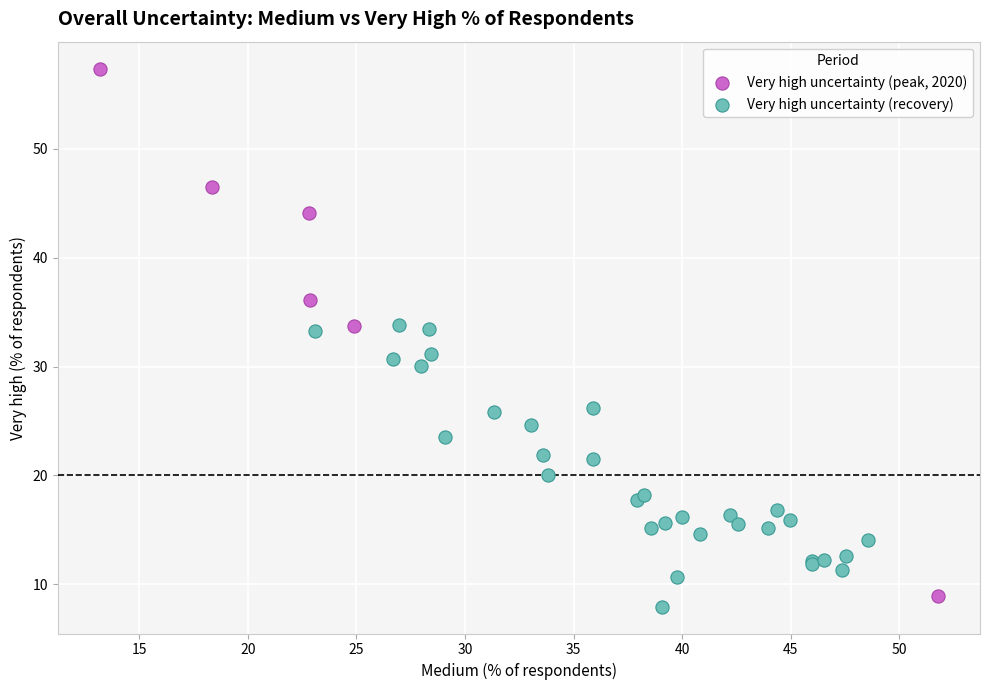

Which series has the widest spread of Y values?

Very high uncertainty (peak, 2020)